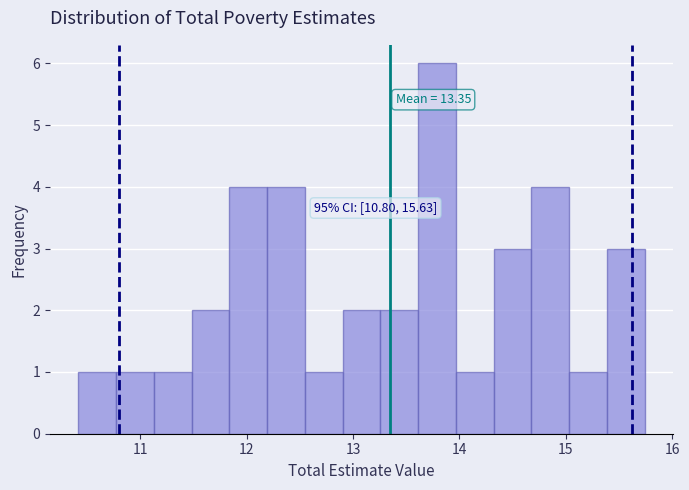

Read against the x-axis, roughly where is the centre of the tallest bar?

13.8